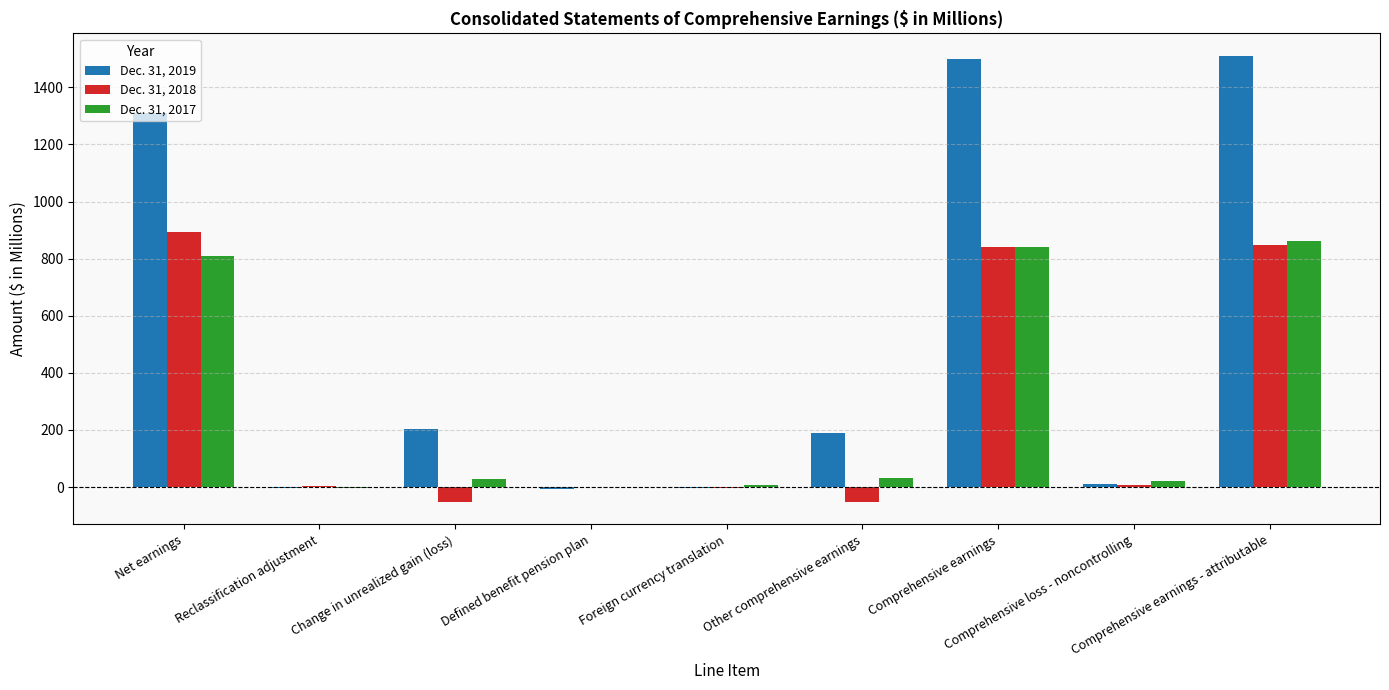

Where is Dec. 31, 2017 nearest to the value 429?

Net earnings